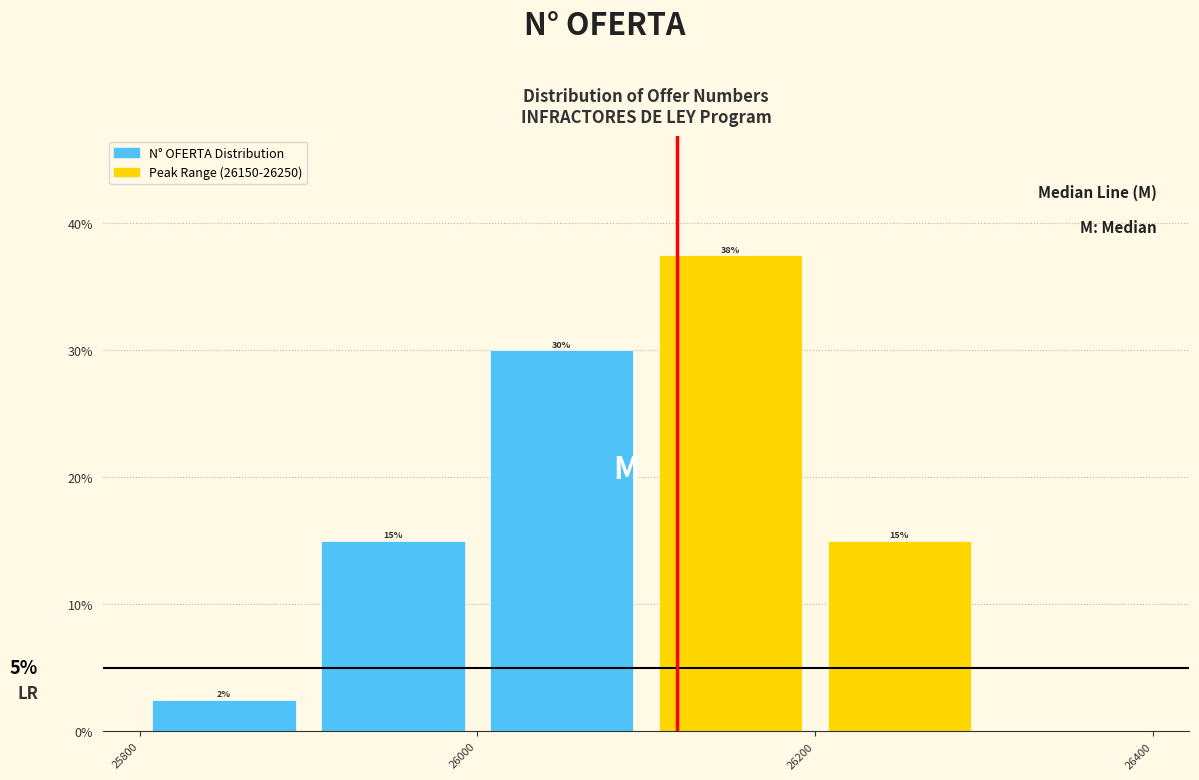

Which range on the x-axis has the tallest bar?

26100 to 26200